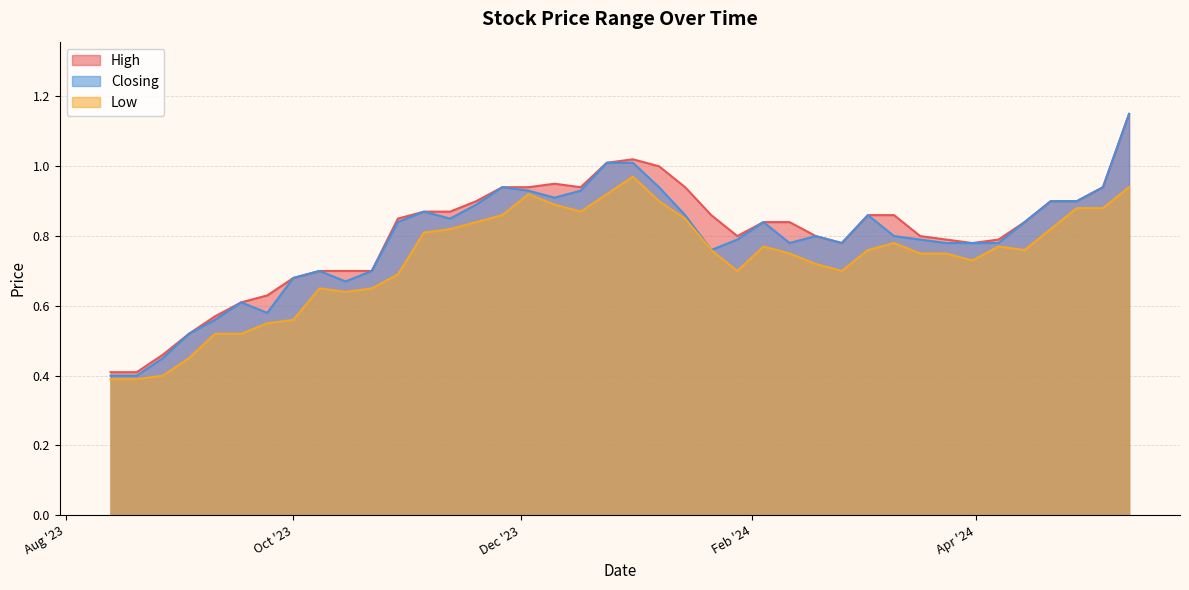

Which category has the lowest value in the Closing series?

20/08/2023